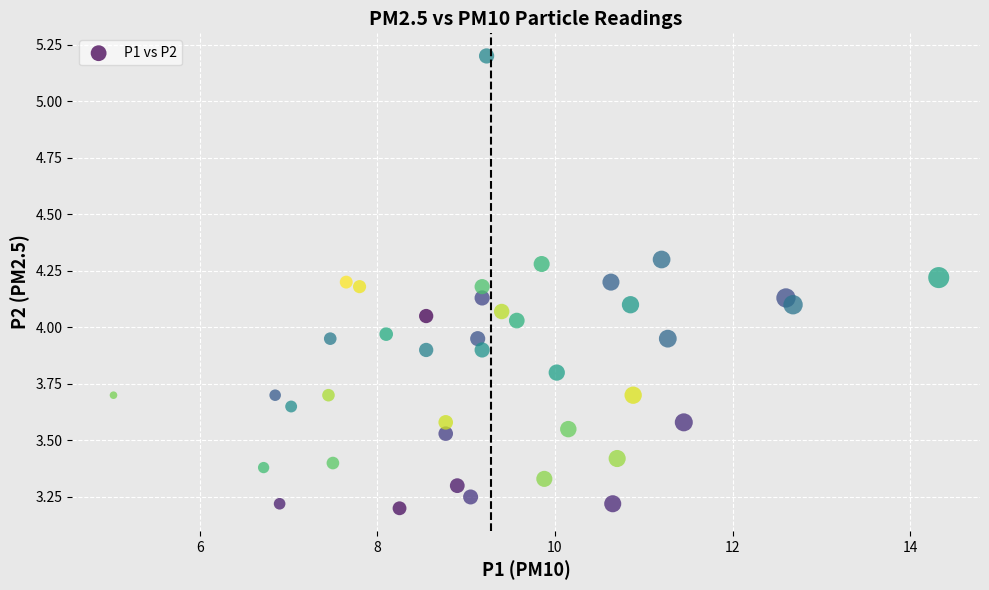

What is the range of Y values (max minus min)?

2.0